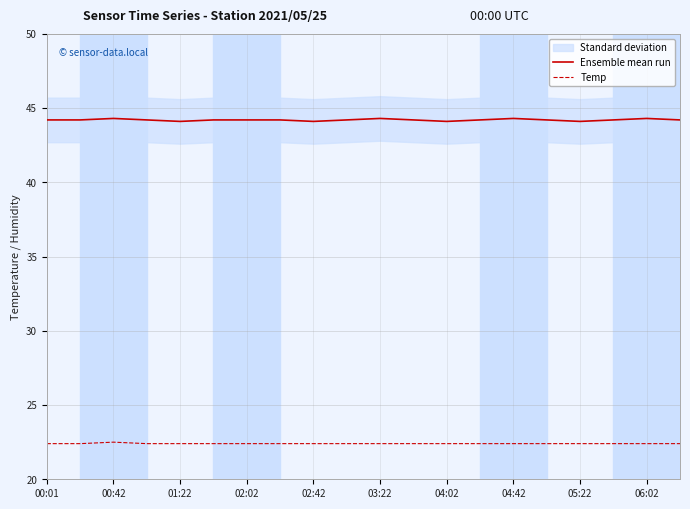

Where is Temp nearest to the value 22?

00:01